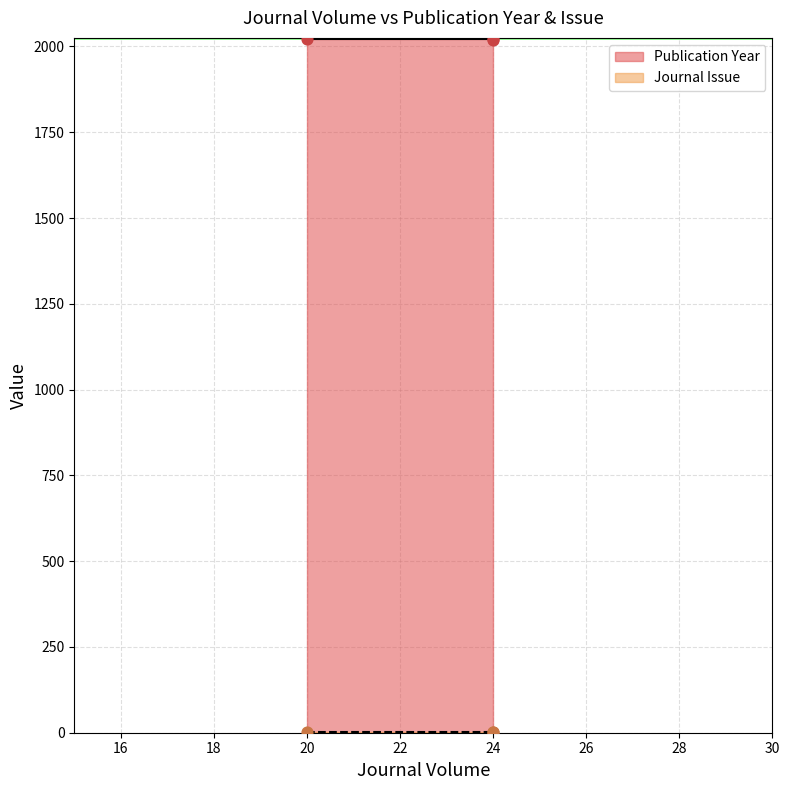

What is the ratio of the value at 20 to the value at 24?

1.0